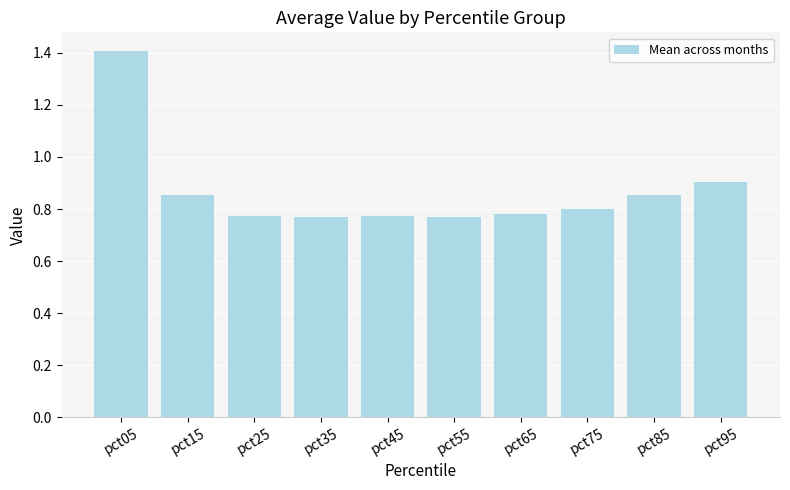

How many values are between 0 and 1?

9